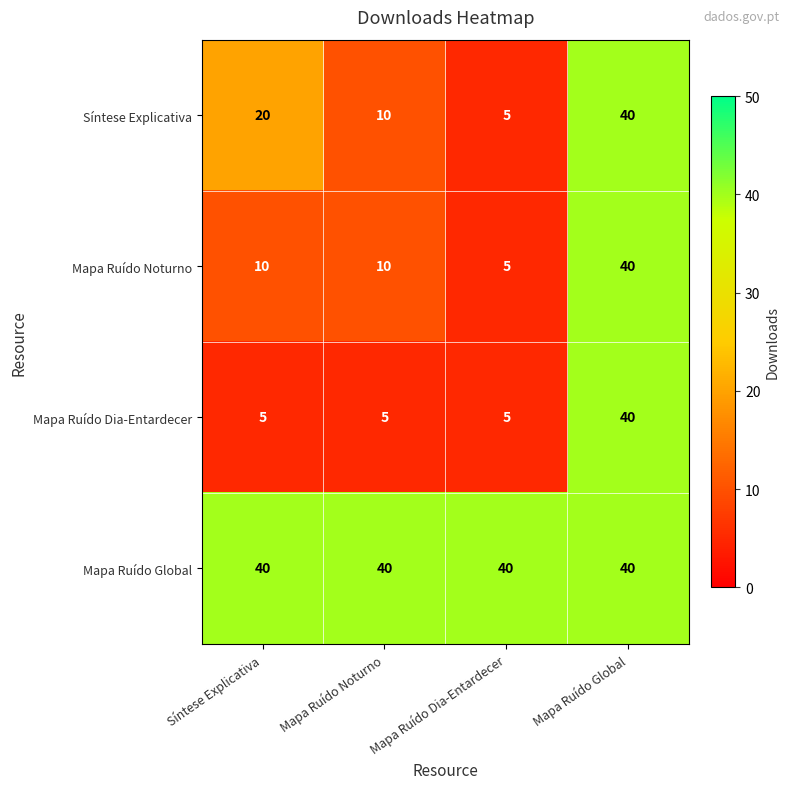

What value does the Mapa Ruído Noturno series have at Mapa Ruído Dia-Entardecer, to the nearest 5?

5